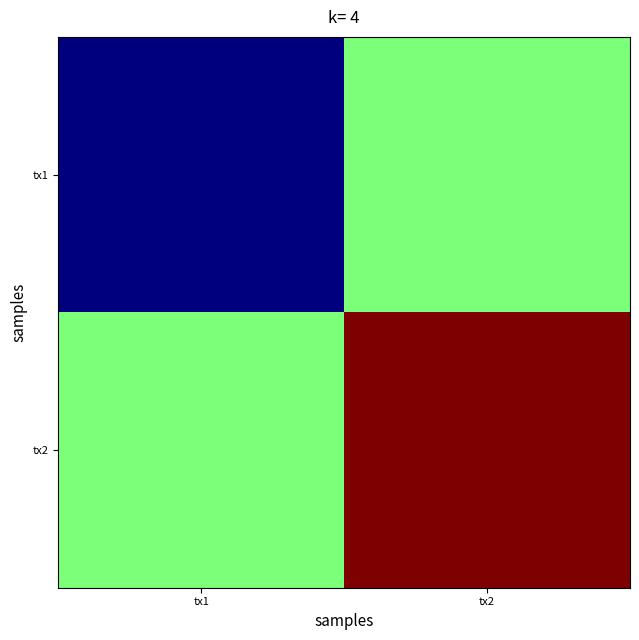

At which category is the sum across all series the highest?

tx2